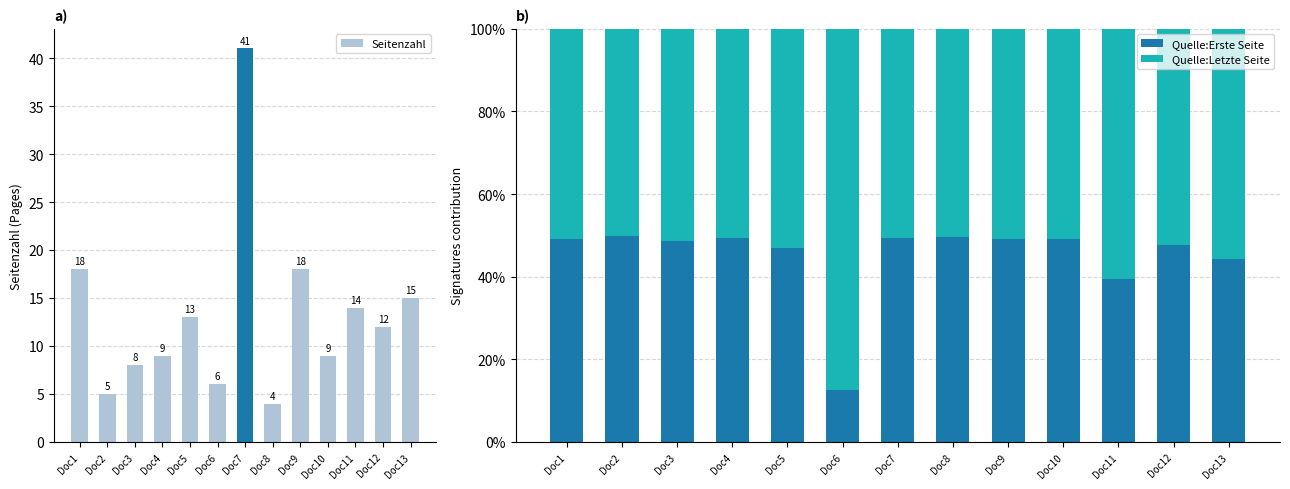

What is the difference between the second highest and second lowest values in the Quelle:Erste Seite series?

10.3